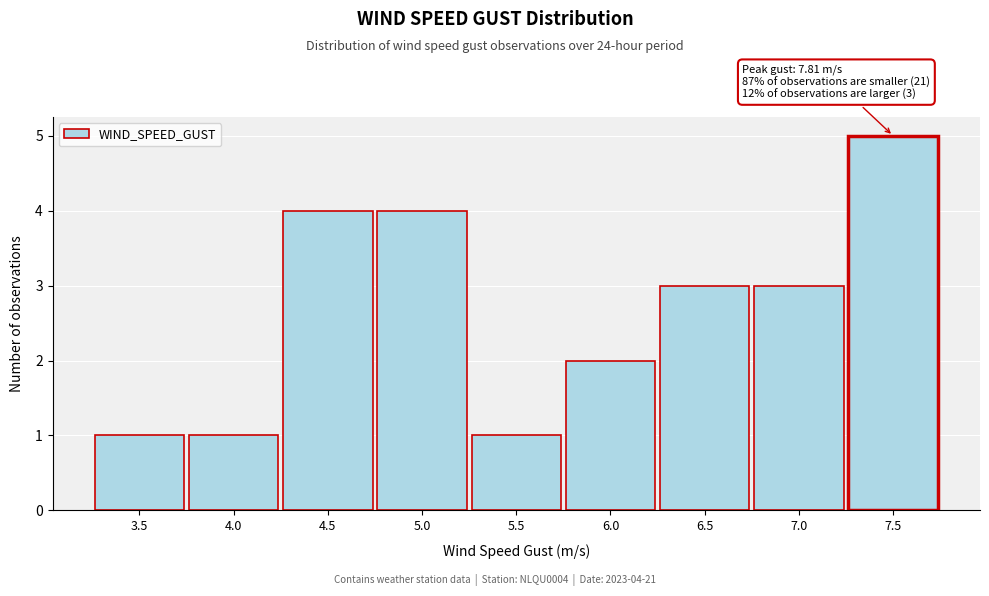

Reading left to right, what are all the values shown in this chart?

3.5=1	4.0=1	4.5=4	5.0=4	5.5=1	6.0=2	6.5=3	7.0=3	7.5=5